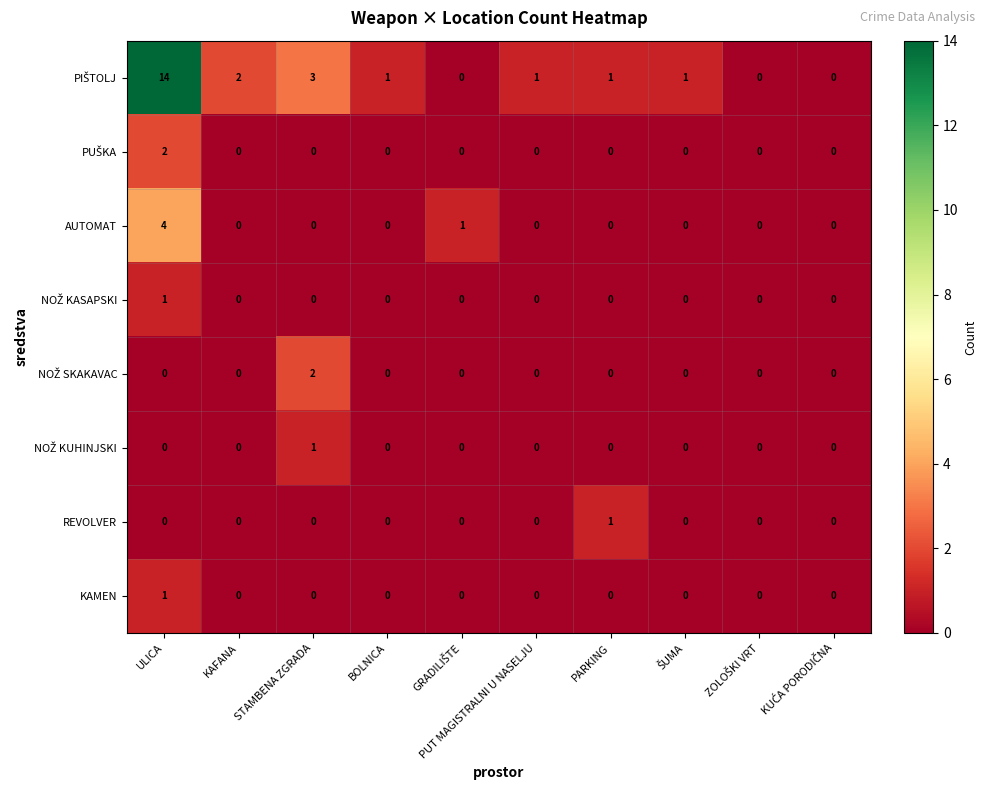

The AUTOMAT series shows 0 at STAMBENA ZGRADA. True or false?

True